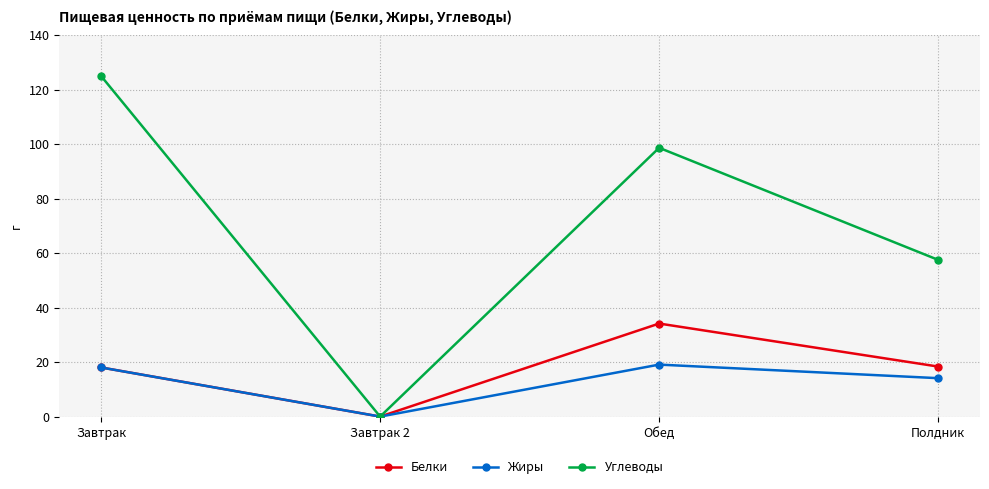

How many interior local peaks does the Белки series have?

1